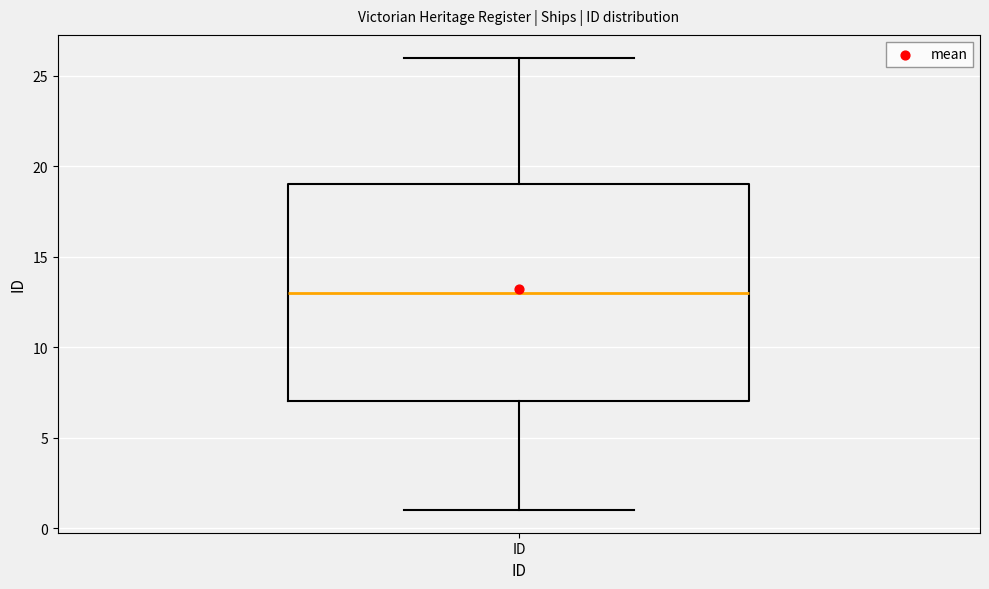

Read this box plot against the y-axis: the position of the median line, the range covered by the box, and the ends of both whiskers. The values are not printed on the chart, so give them approximately, as read against the axis.

median 13, box 7 to 19, whiskers 1 to 26